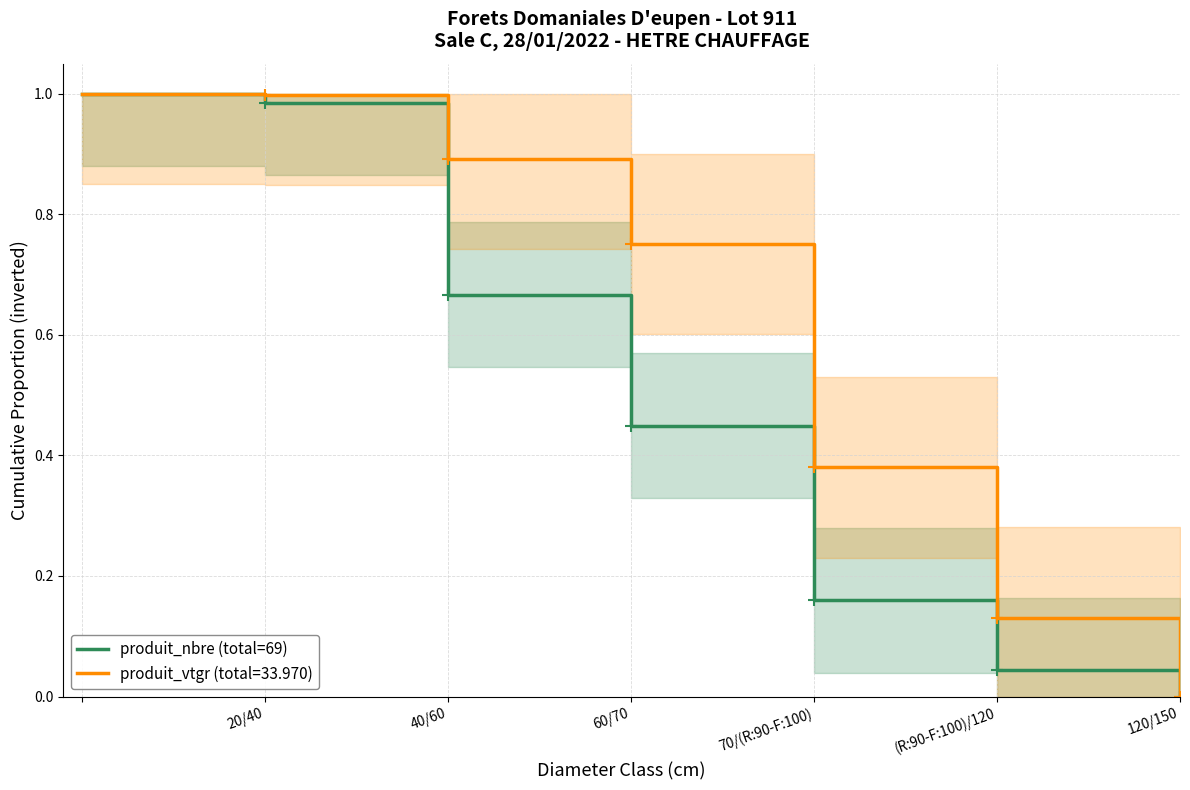

How many values exceed 0?

6